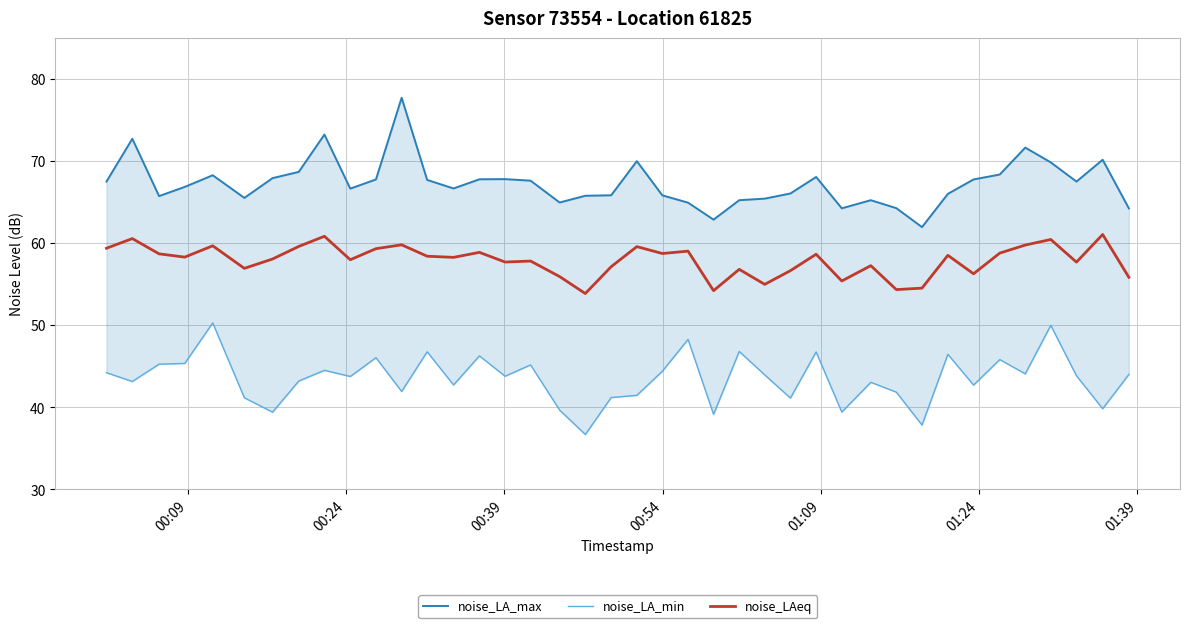

What is the minimum value for noise_LAeq?

53.9